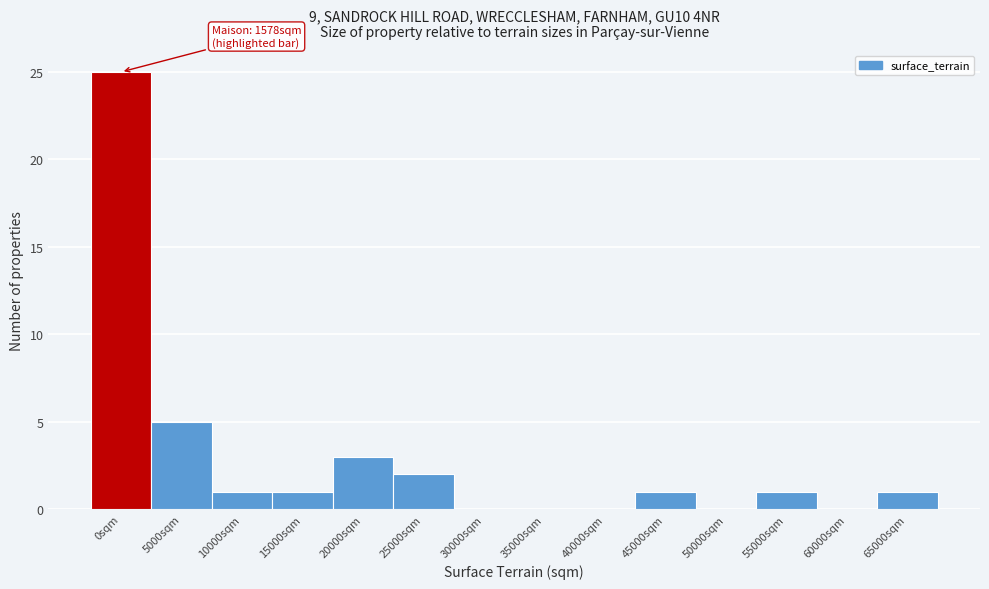

Reading left to right, what are all the values shown in this chart?

0sqm=25	5000sqm=5	10000sqm=1	15000sqm=1	20000sqm=3	25000sqm=2	30000sqm=0	35000sqm=0	40000sqm=0	45000sqm=1	50000sqm=0	55000sqm=1	60000sqm=0	65000sqm=1